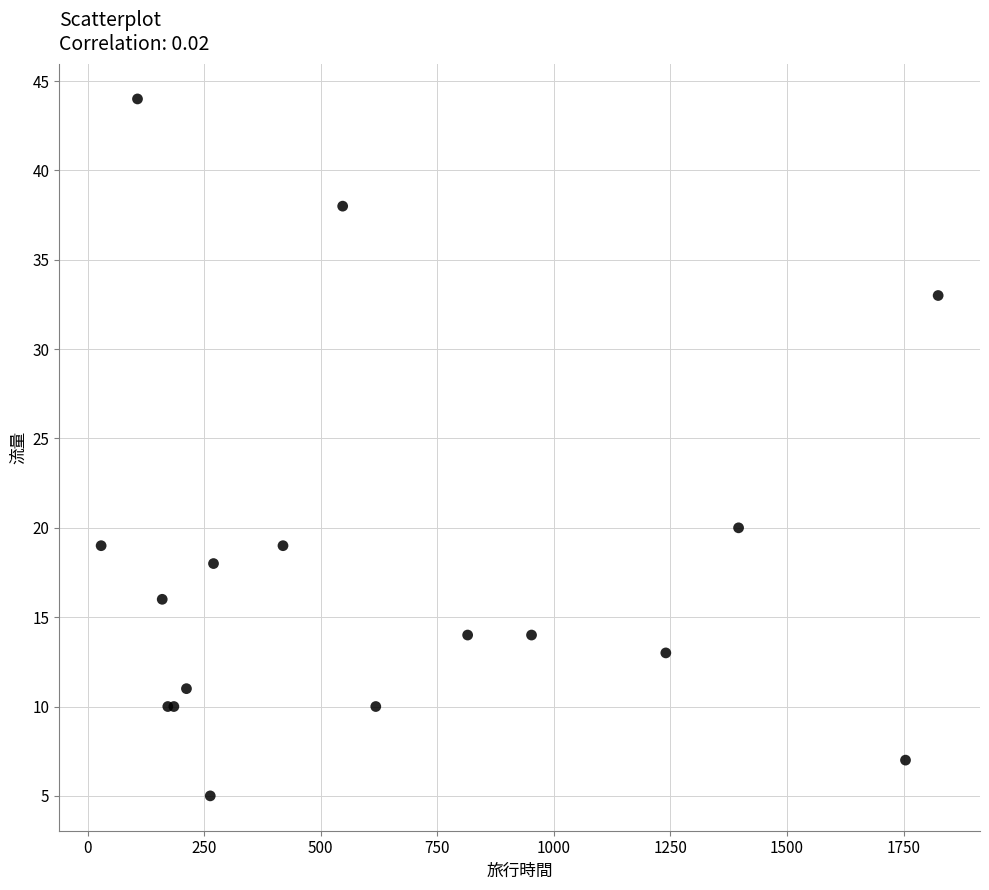

What Y value in the scatter plot is closest to 24?

20